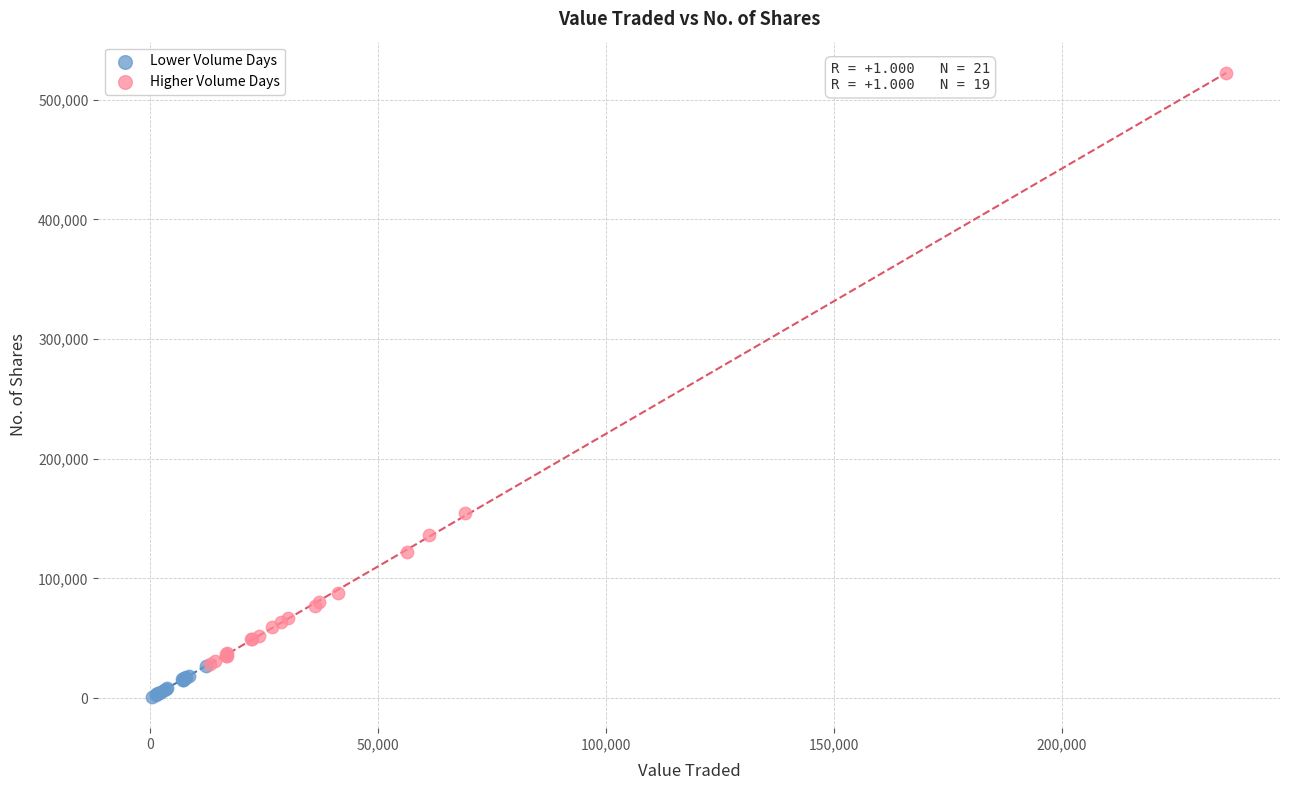

Which series contains the highest Y value?

Higher Volume Days